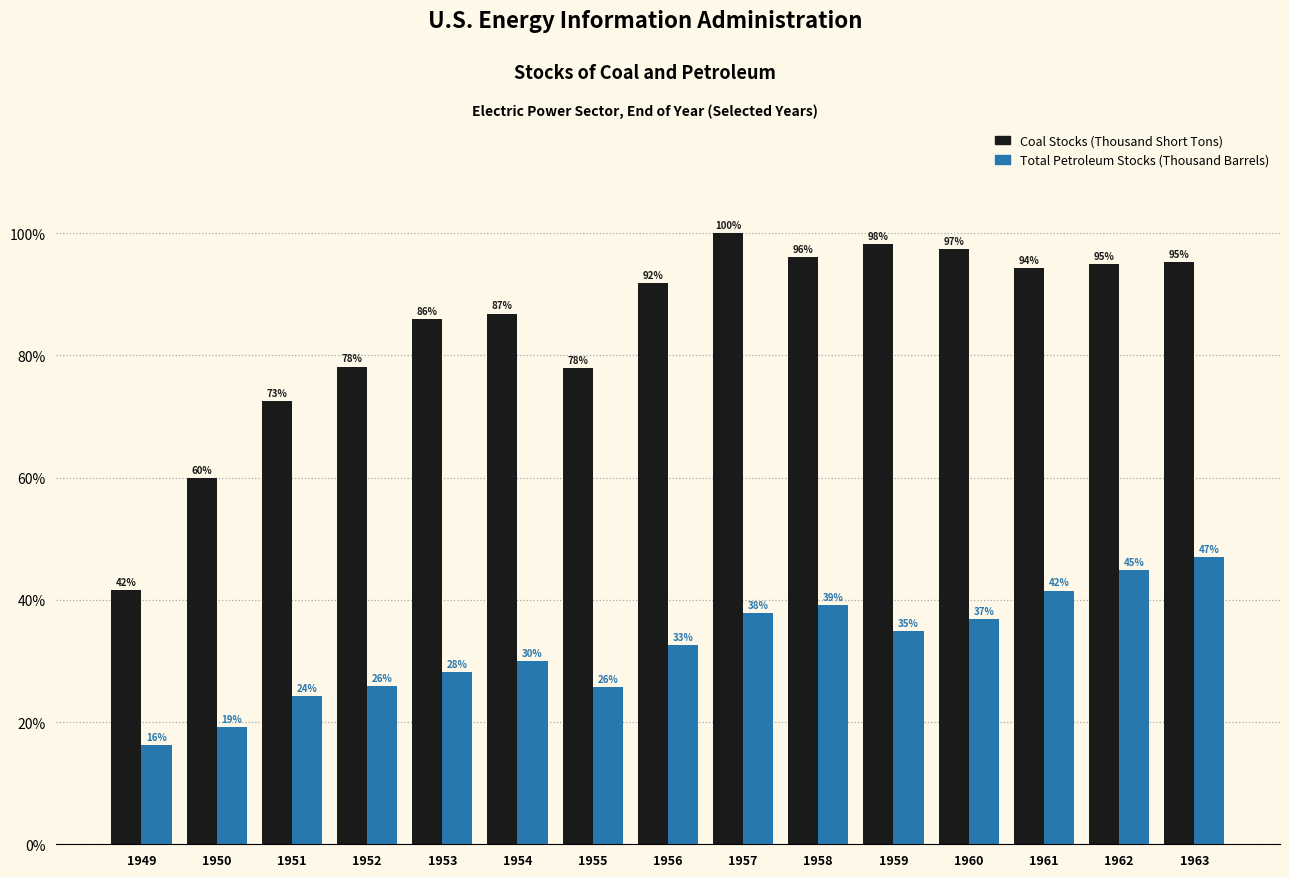

What is the maximum value shown in the chart?

100.0